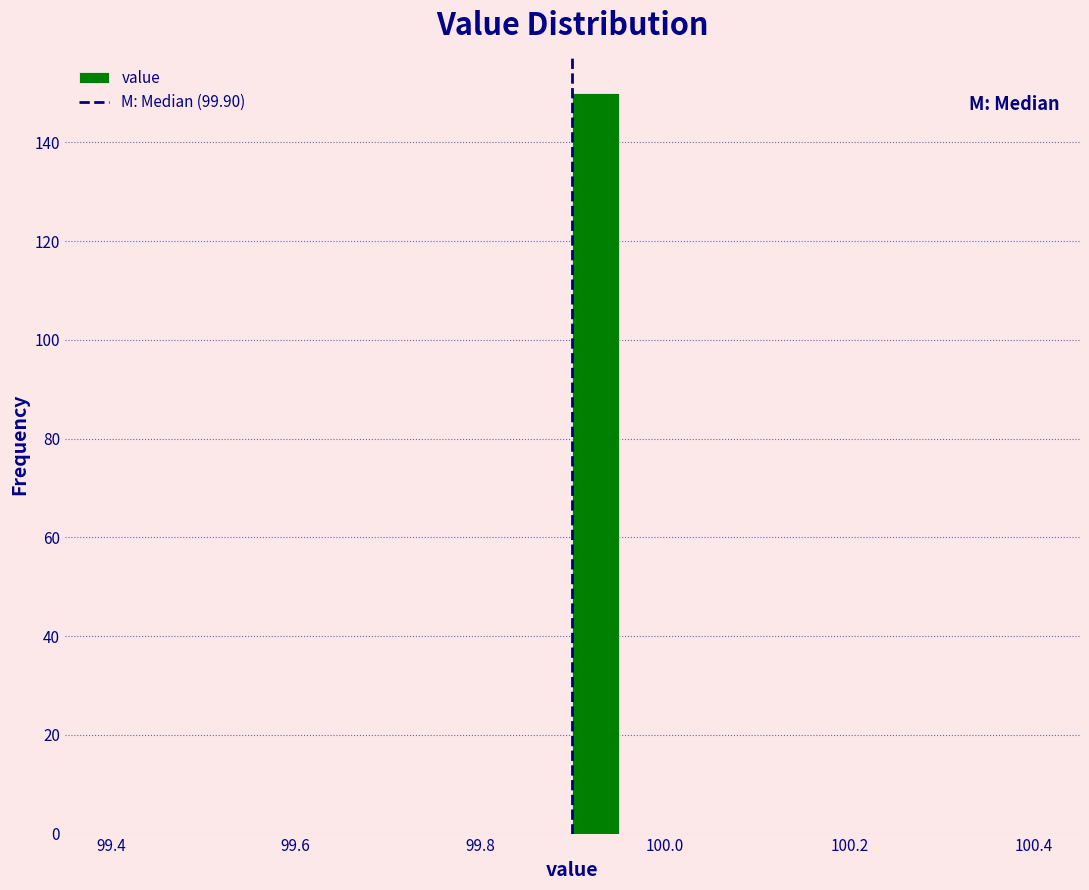

Read against the x-axis, roughly where is the centre of the tallest bar?

99.92